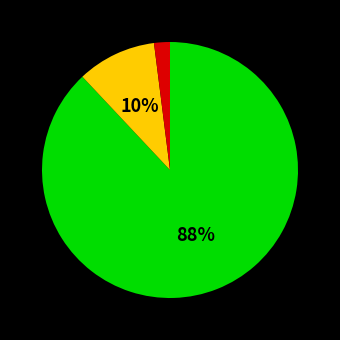

To the nearest percent, what is the average slice percentage?

33%